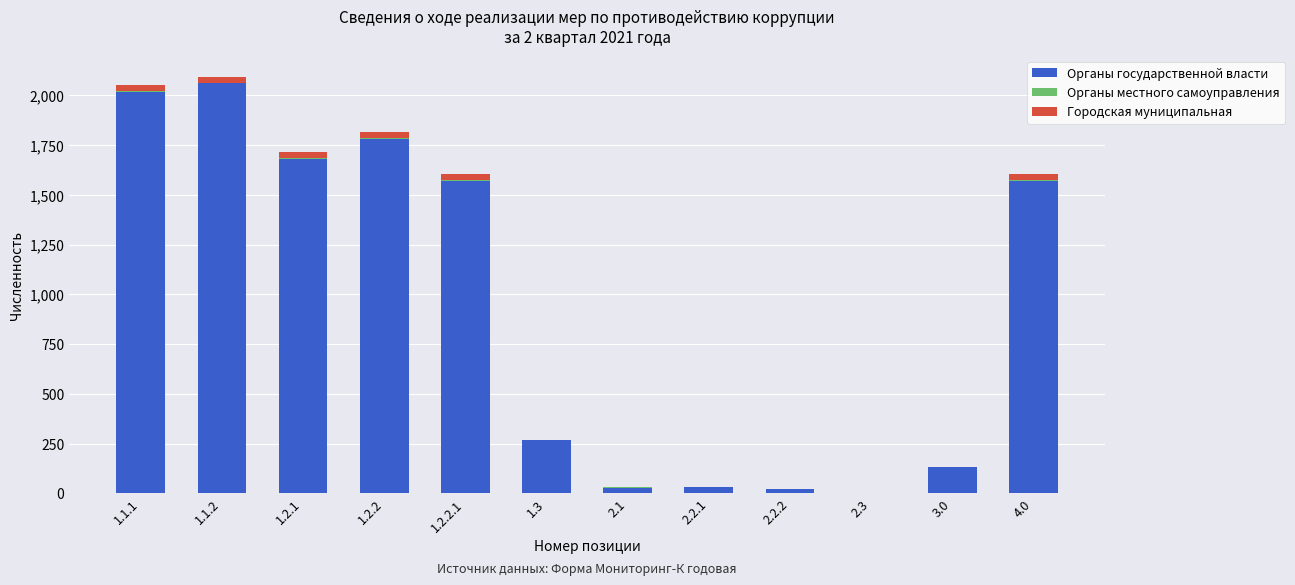

At which label does Органы государственной власти reach its peak?

1.1.2